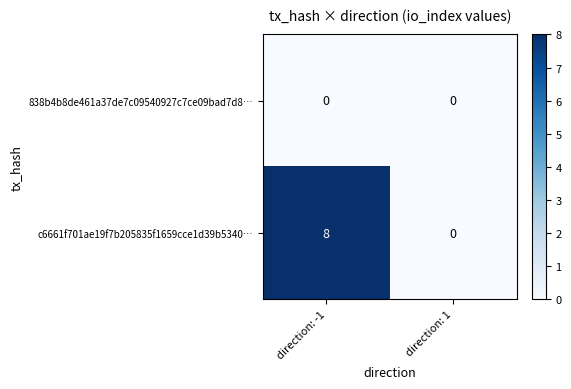

Which series has the largest total across all categories?

c6661f701ae19f7b205835f1659cce1d39b5340…